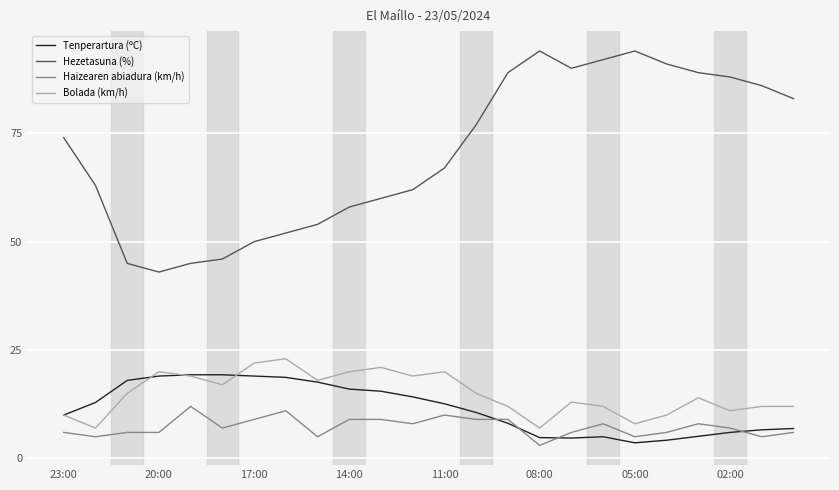

What are all the series names shown in the legend?

Tenperartura (ºC), Hezetasuna (%), Haizearen abiadura (km/h), Bolada (km/h)